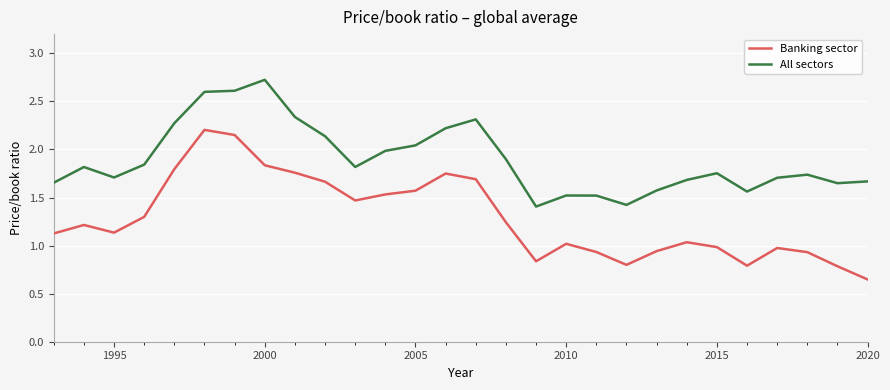

What is the maximum value shown in the chart?

2.7